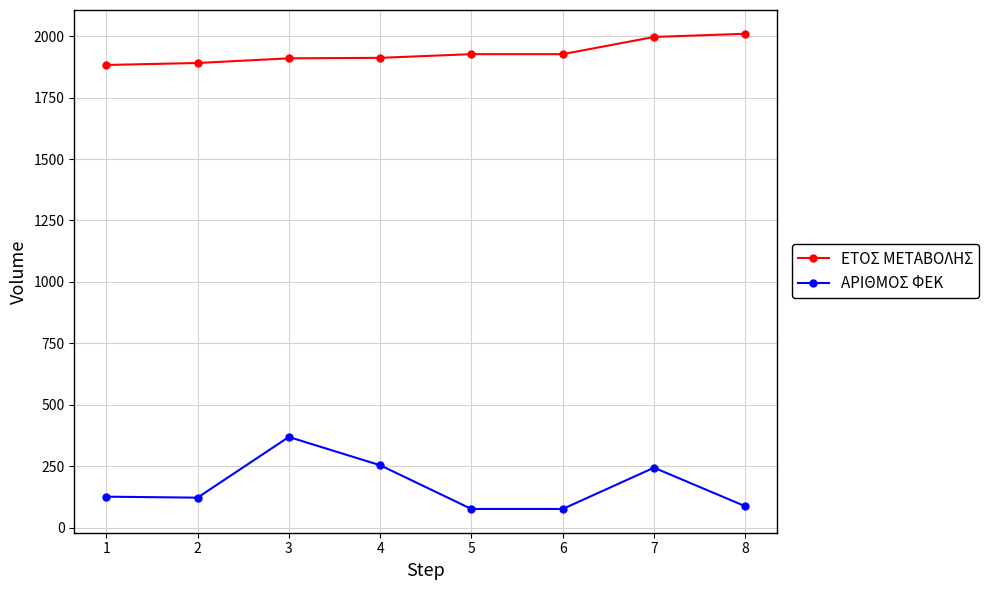

List the series in order of their overall mean, lowest first.

ΑΡΙΘΜΟΣ ΦΕΚ, ΕΤΟΣ ΜΕΤΑΒΟΛΗΣ